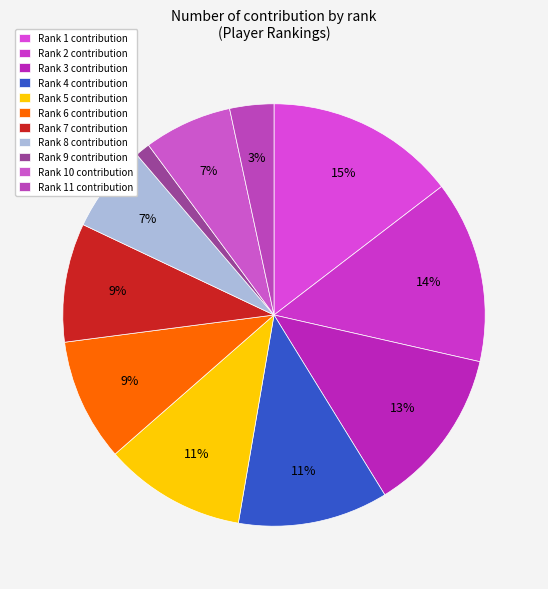

How many slices are in this pie chart?

11